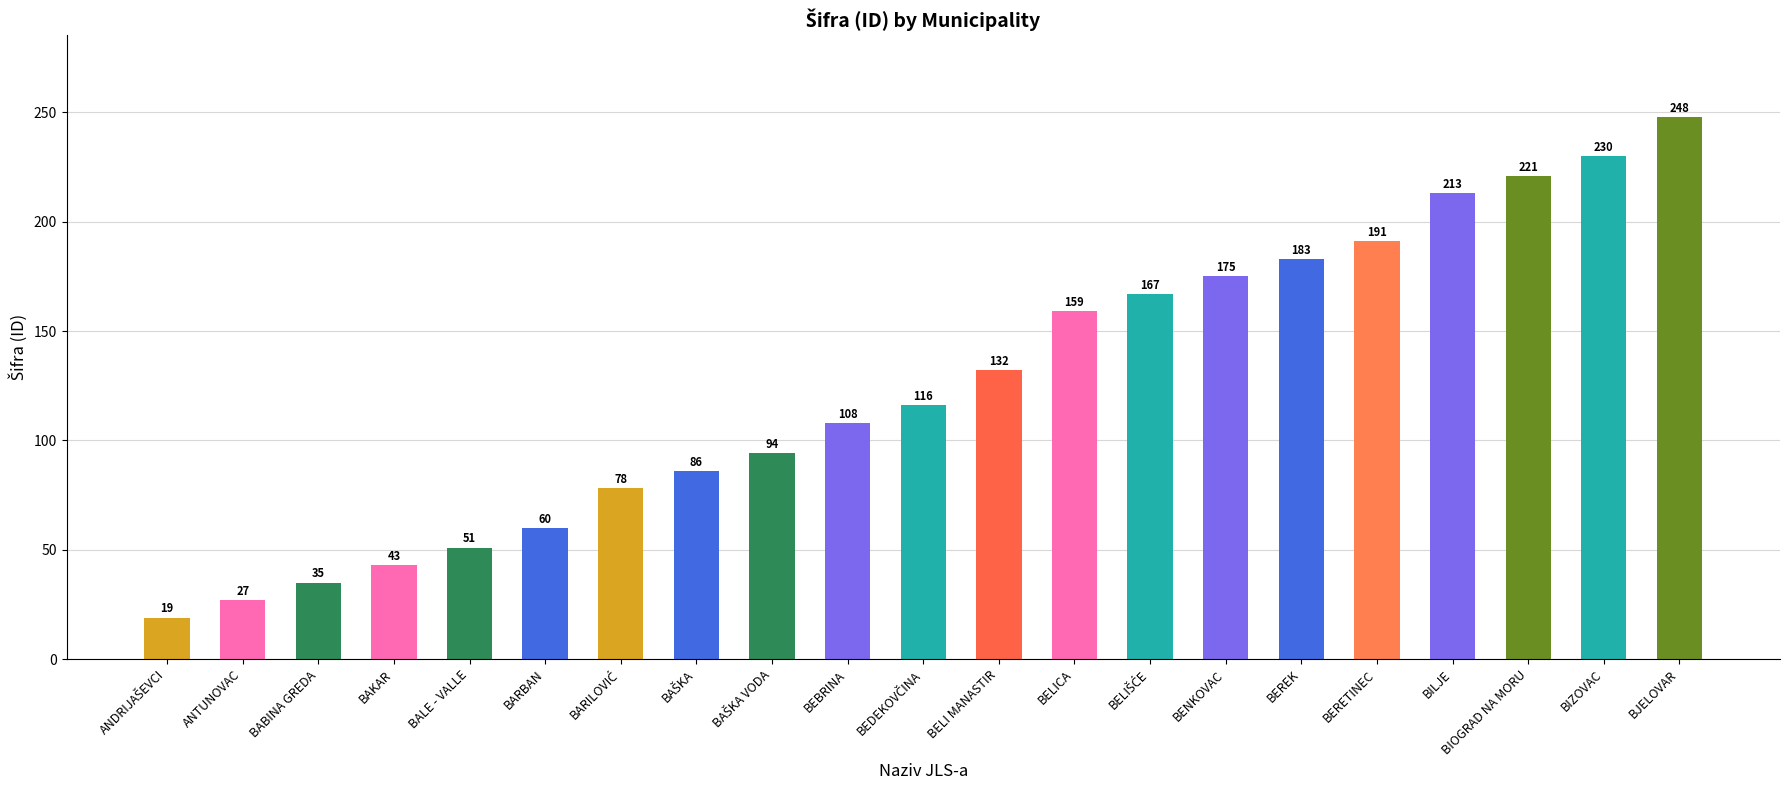

Reading left to right, transcribe all the data shown in this chart.

19	27	35	43	51	60	78	86	94	108	116	132	159	167	175	183	191	213	221	230	248